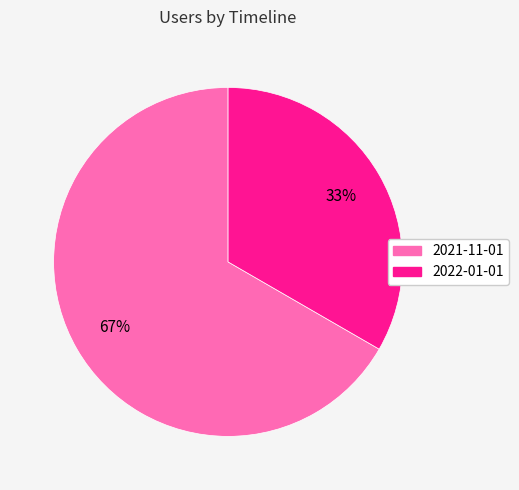

To the nearest percent, what is the average slice percentage?

50%